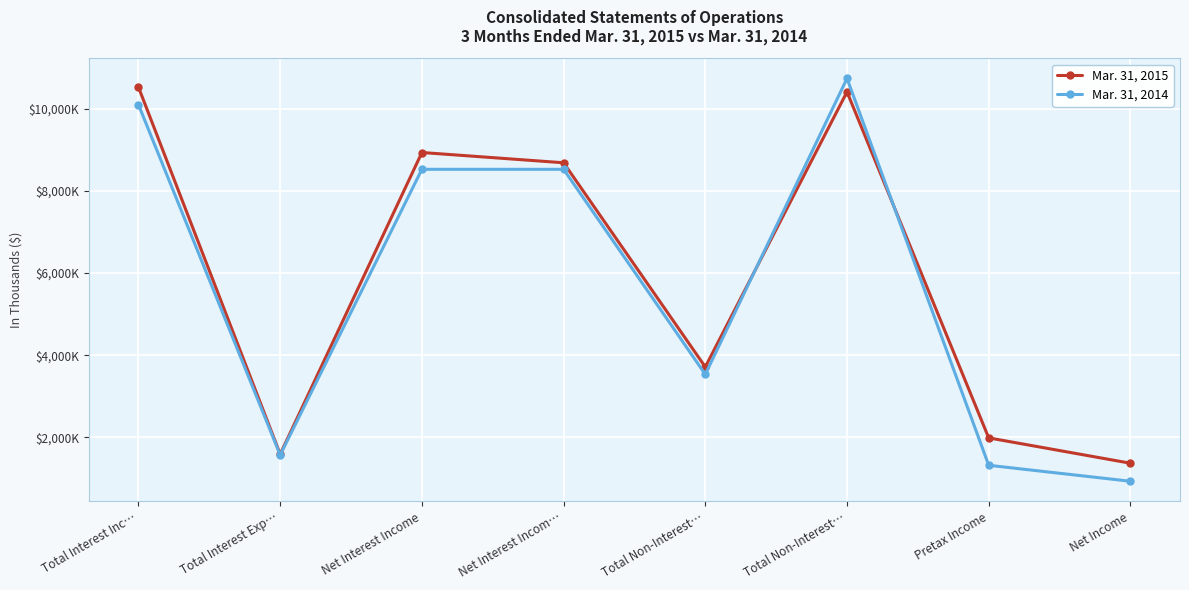

Where is Mar. 31, 2015 nearest to the value 5946?

Total Non-Interest…